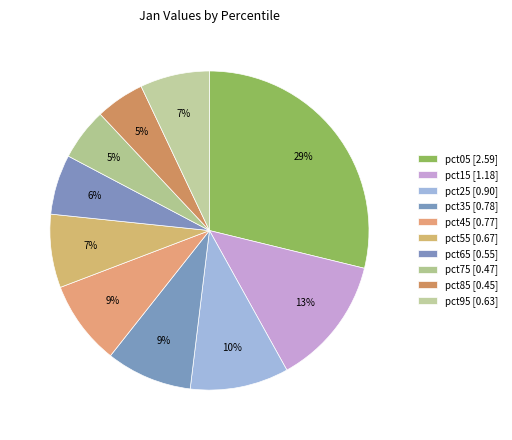

Which has a higher value, pct85 or pct45?

pct45